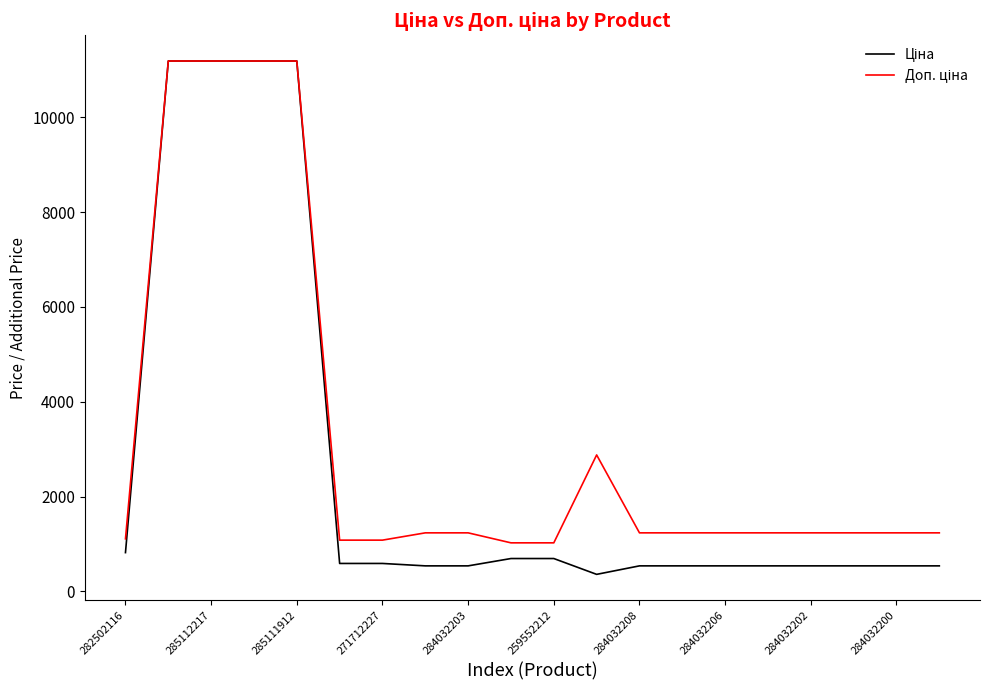

What is the greatest value displayed?

11188.2